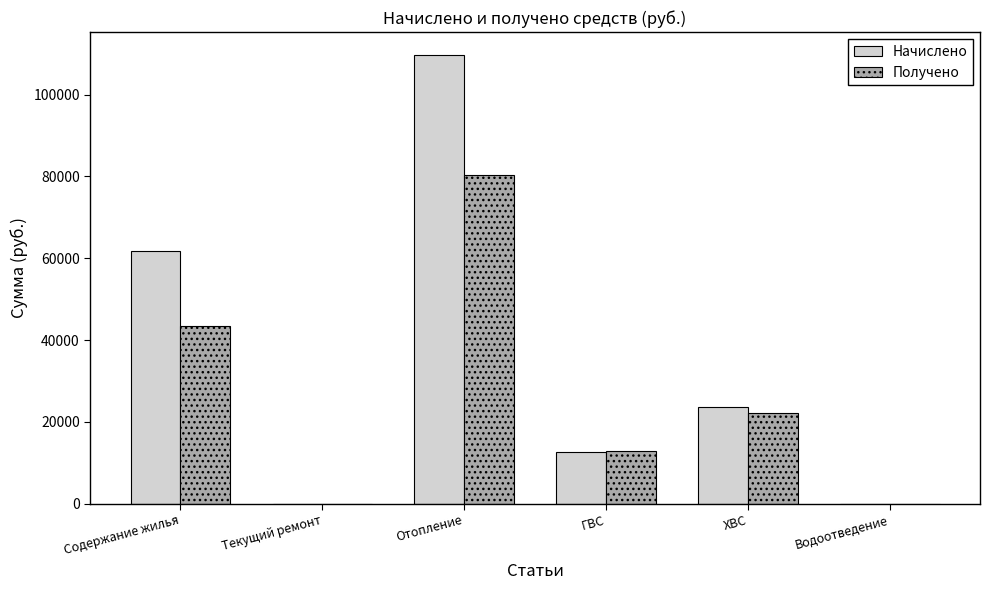

What is the difference between the Получено values at ГВС and Отопление?

67654.1